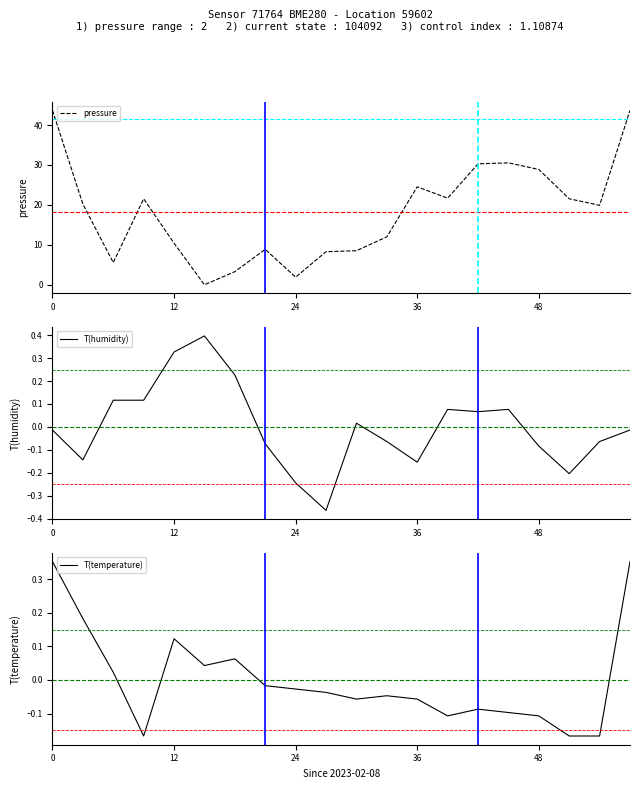

How many categories are shown in the chart?

20